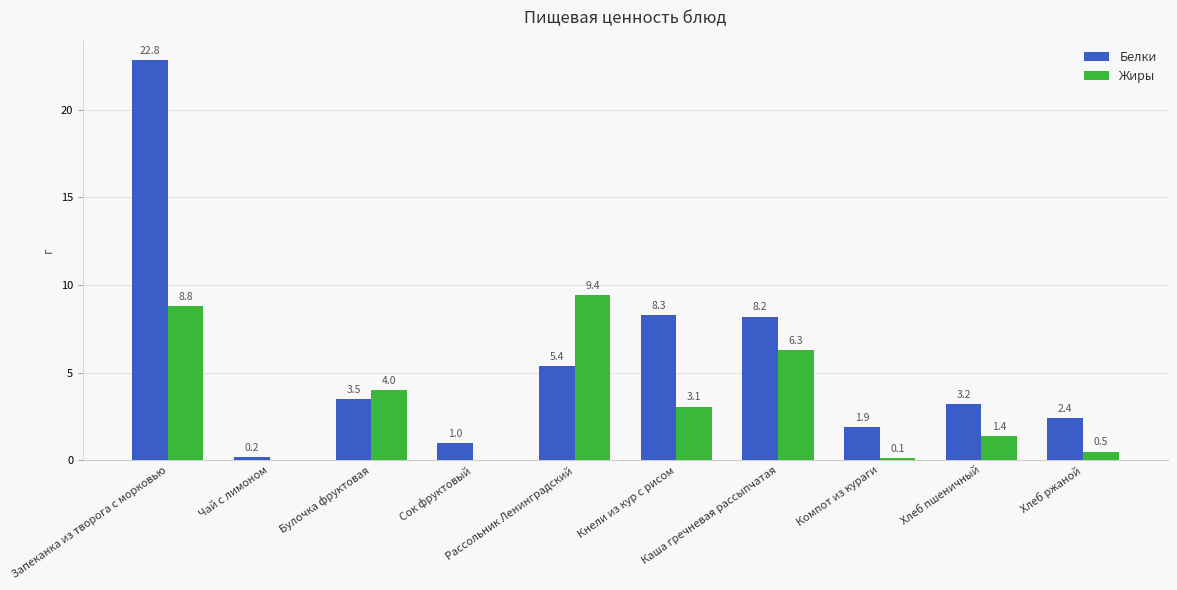

Which series has the widest spread of values?

Белки